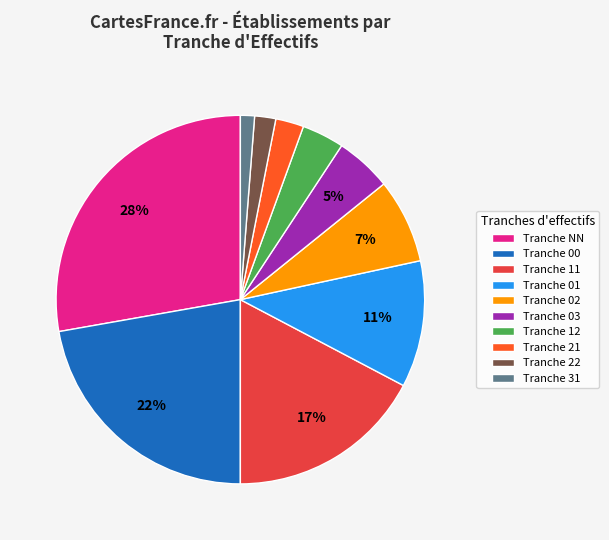

Is it true that Tranche 12 is 4% of the pie?

True